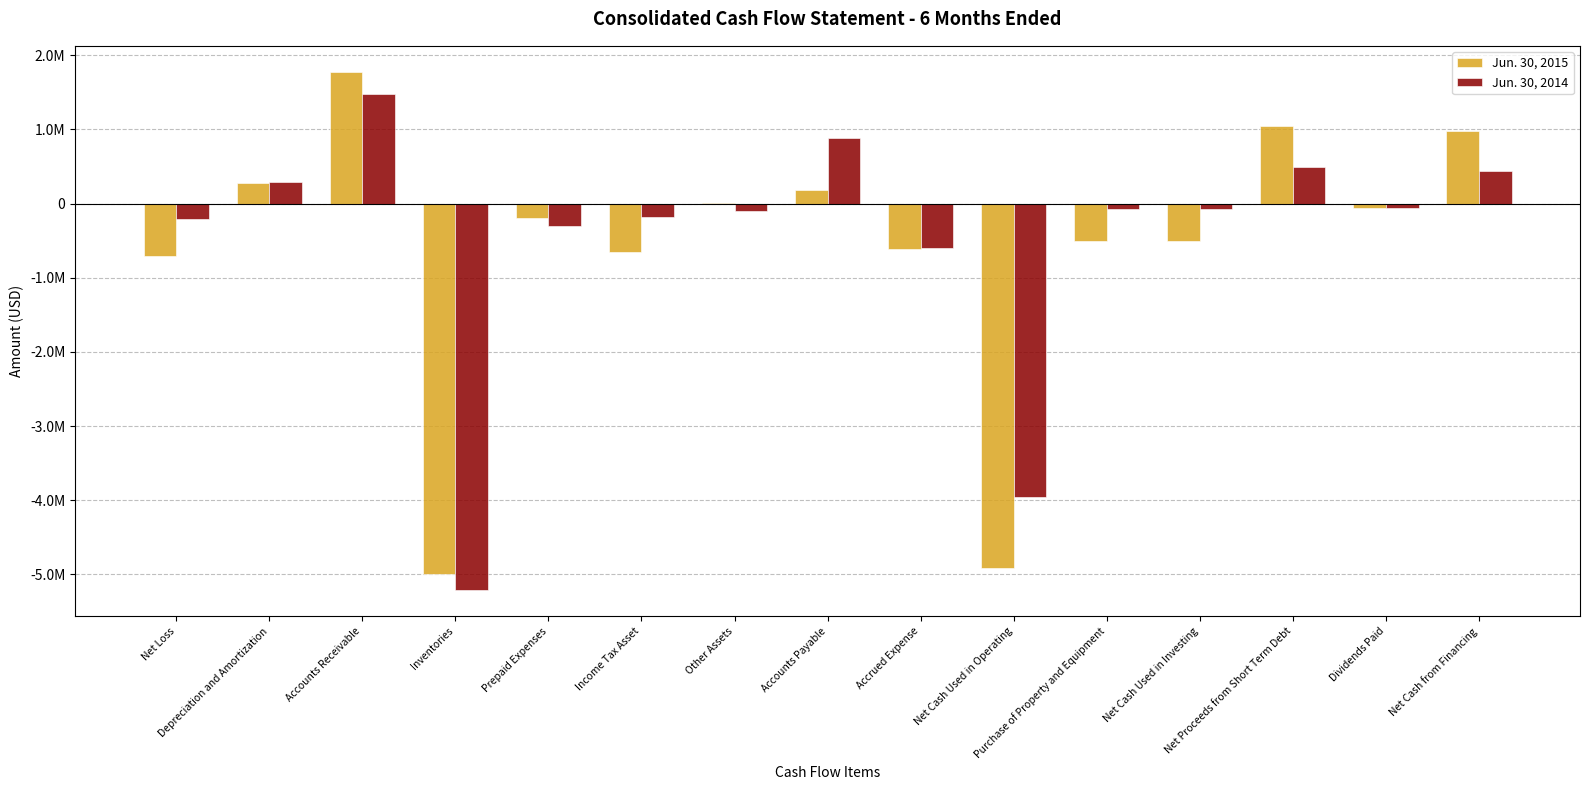

What position from the left is Prepaid Expenses?

5